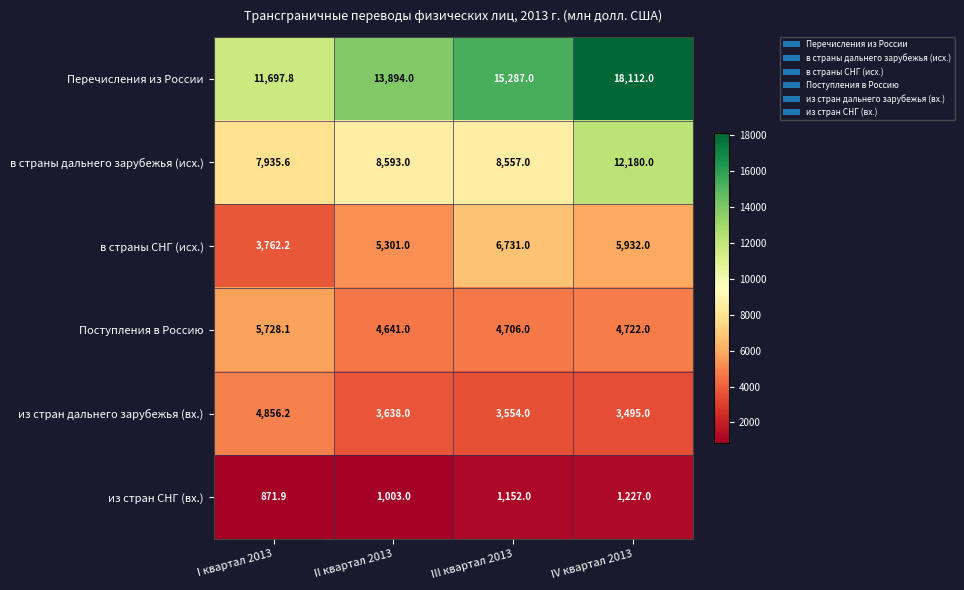

Count the number of data series in this chart.

6